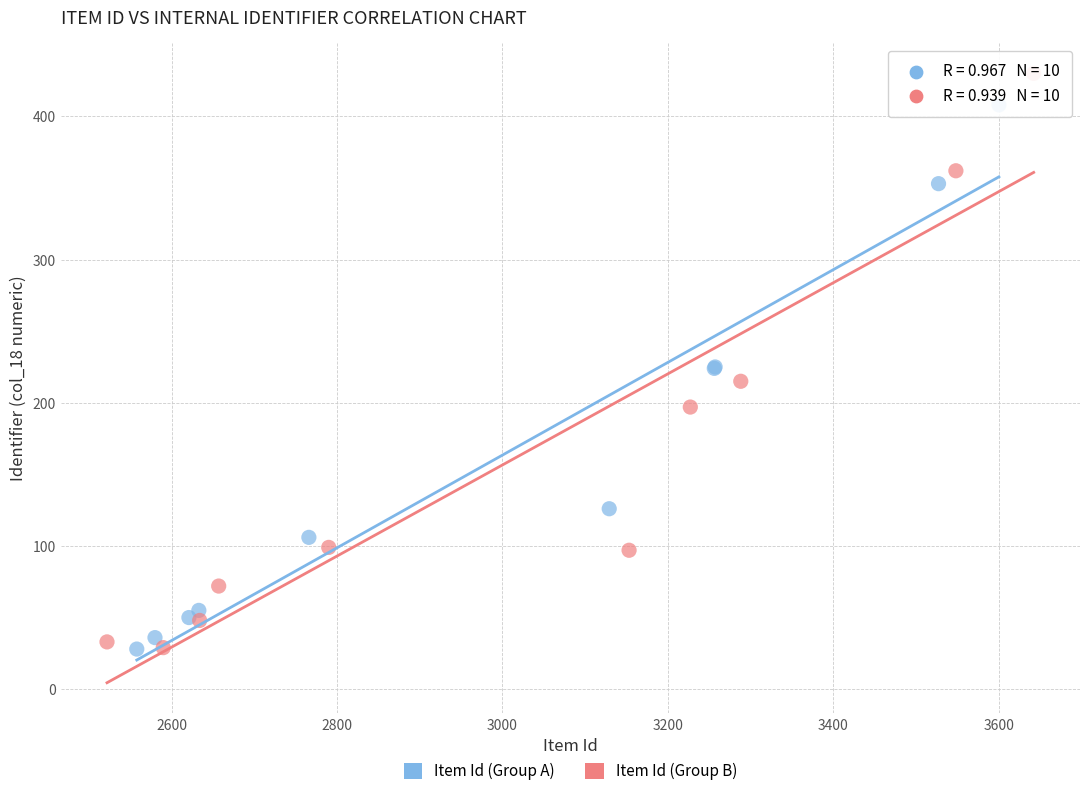

What are all the series names shown in the legend?

Item Id (Group A), Item Id (Group B)